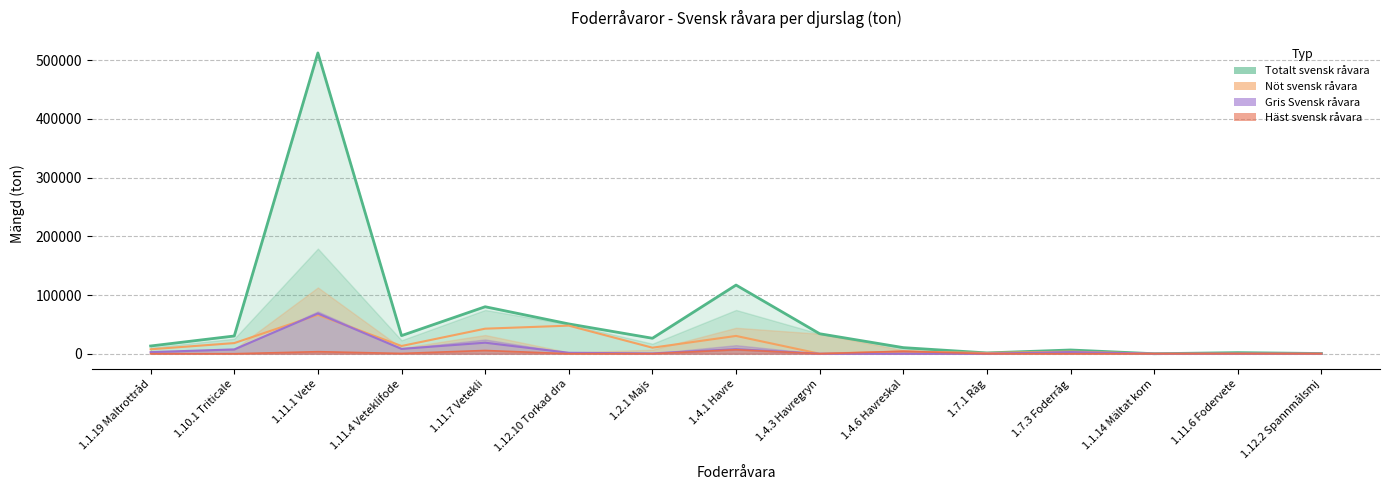

Is it true that the value at 1.1.14 Mältat korn is 15.0?

True